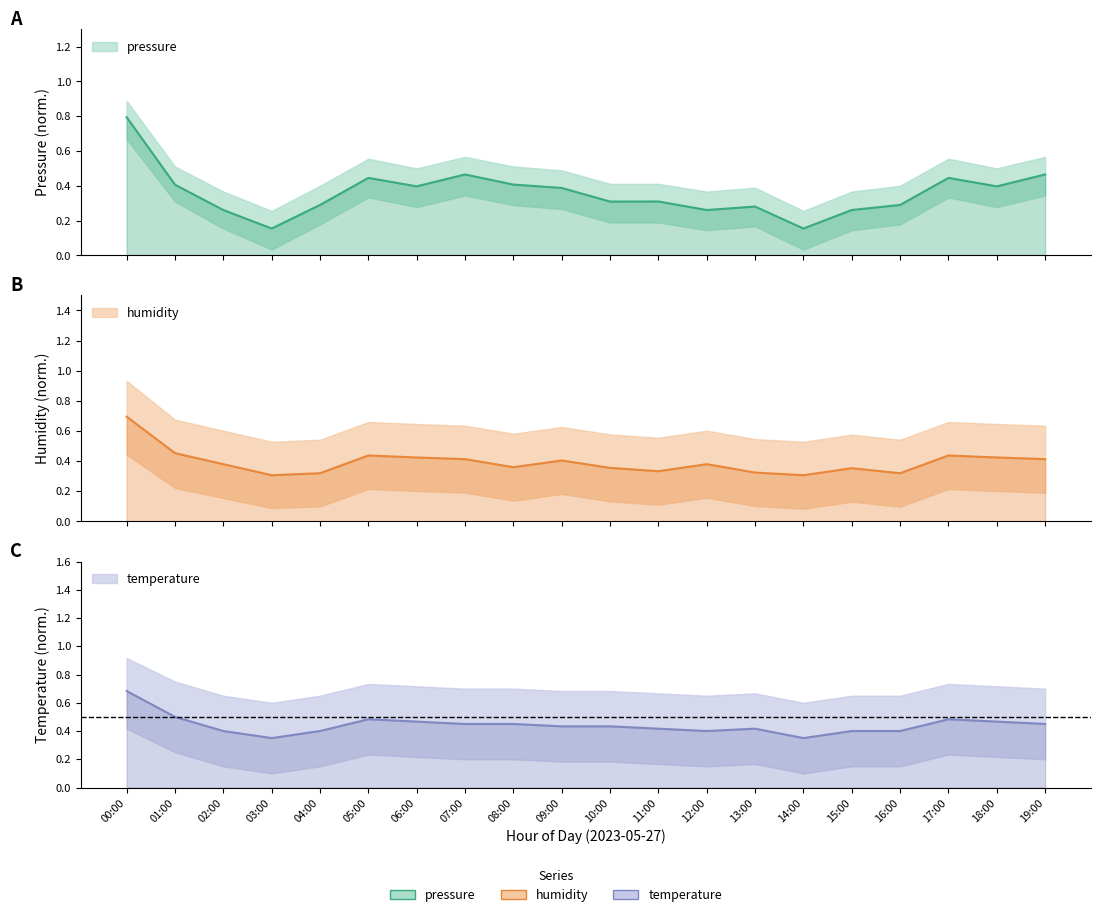

Count the pressure values in the range 0 to 1.

20